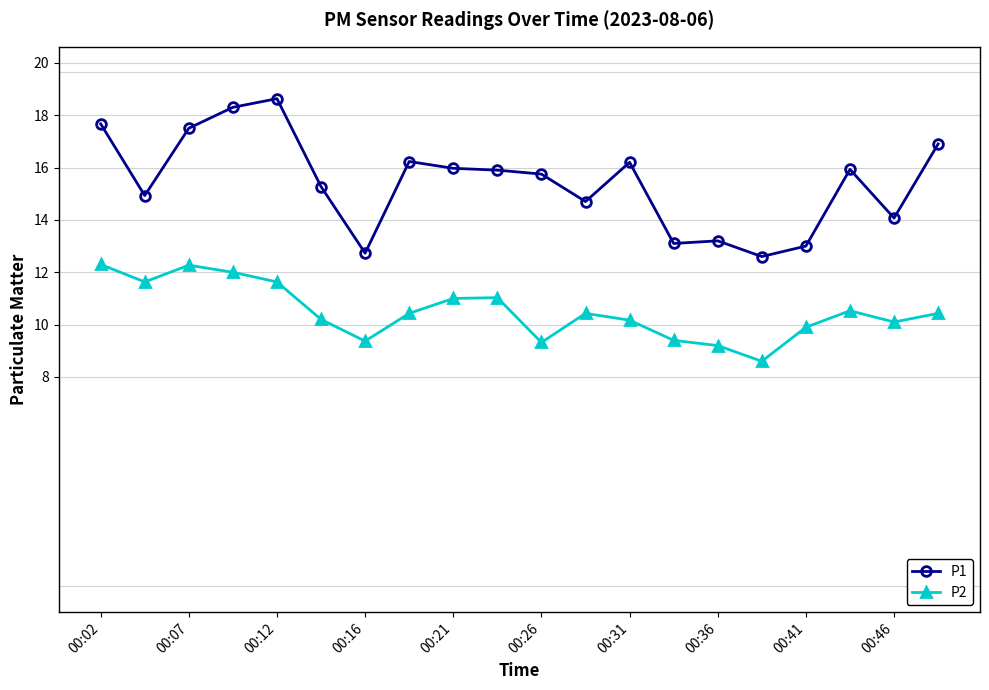

Rank the series by their average value, from lowest to highest.

P2, P1